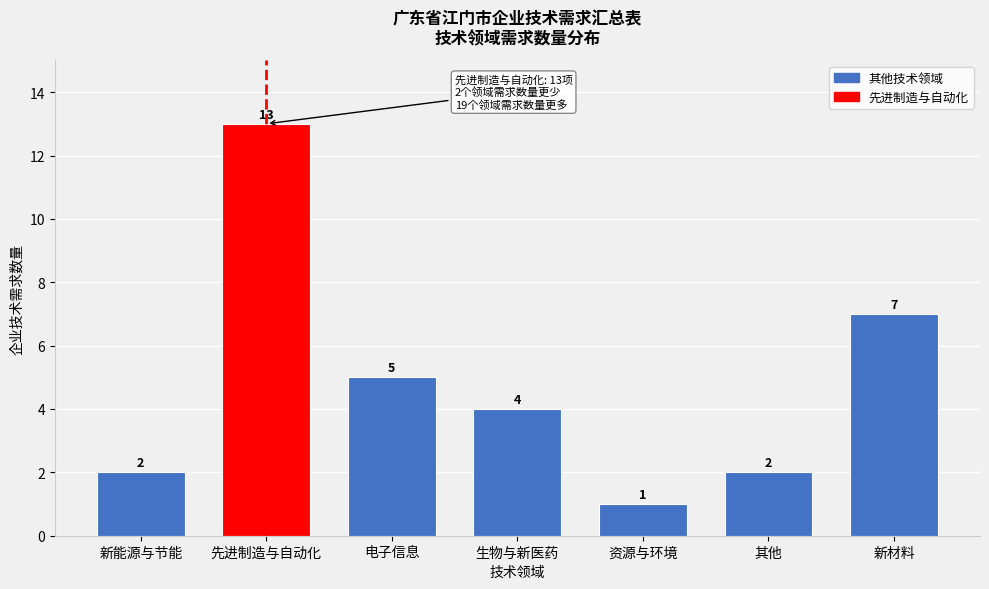

Reading left to right, list all the values displayed in this chart.

新能源与节能=2	先进制造与自动化=13	电子信息=5	生物与新医药=4	资源与环境=1	其他=2	新材料=7